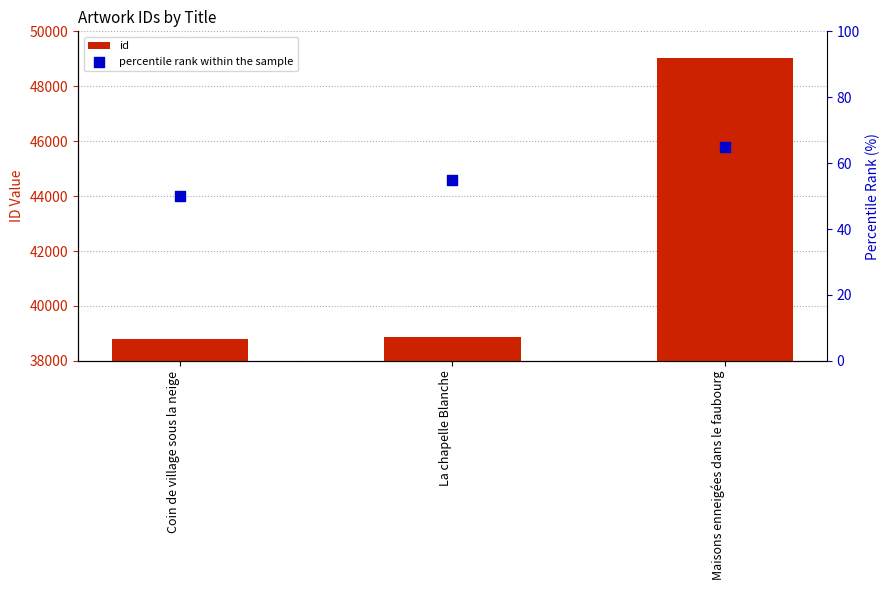

Which series reaches the maximum Y coordinate?

id